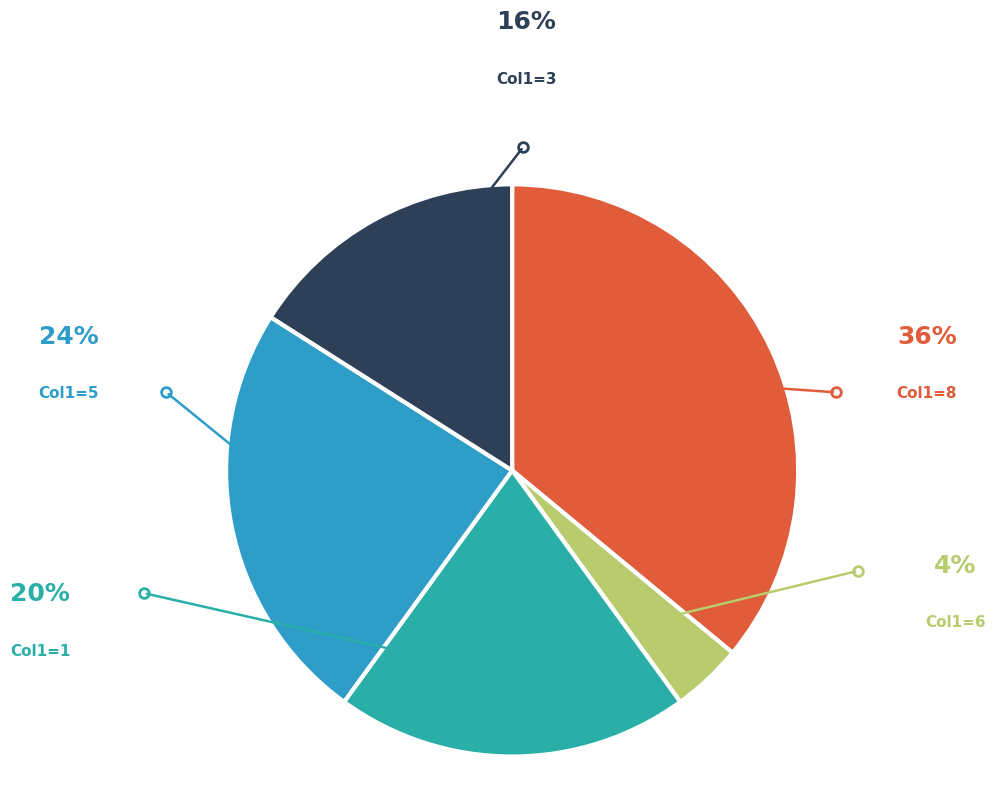

Does any single category account for the majority?

No